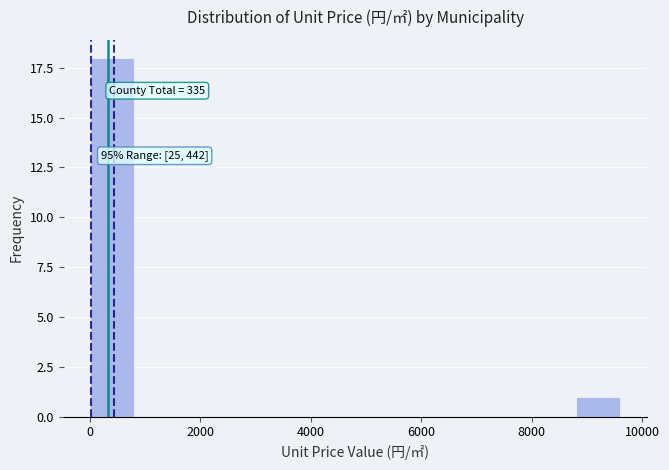

Around what value on the x-axis is the tallest bar? Give the approximate position of its centre, as read against the axis.

400